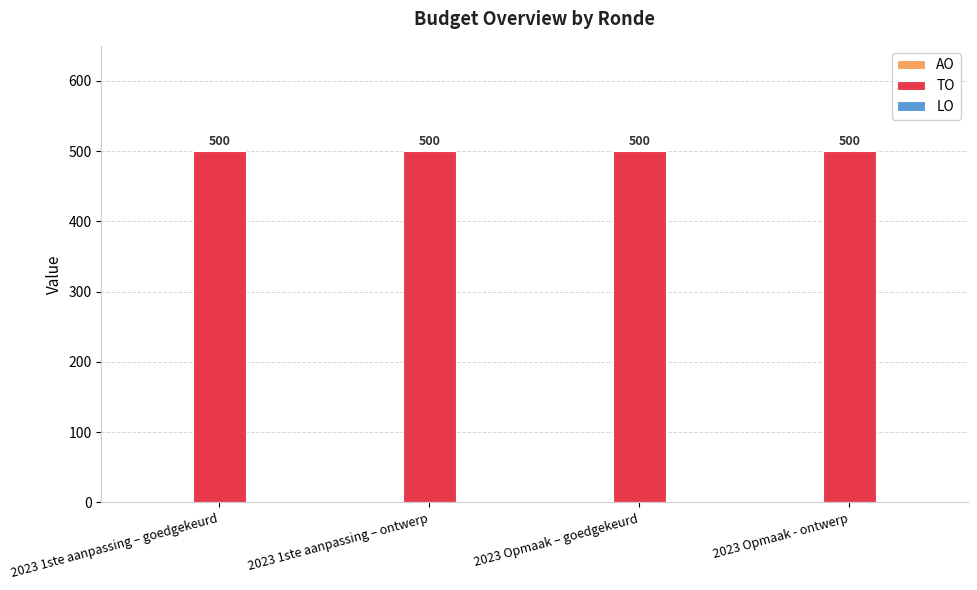

At which label is TO closest to 500?

2023 1ste aanpassing – goedgekeurd